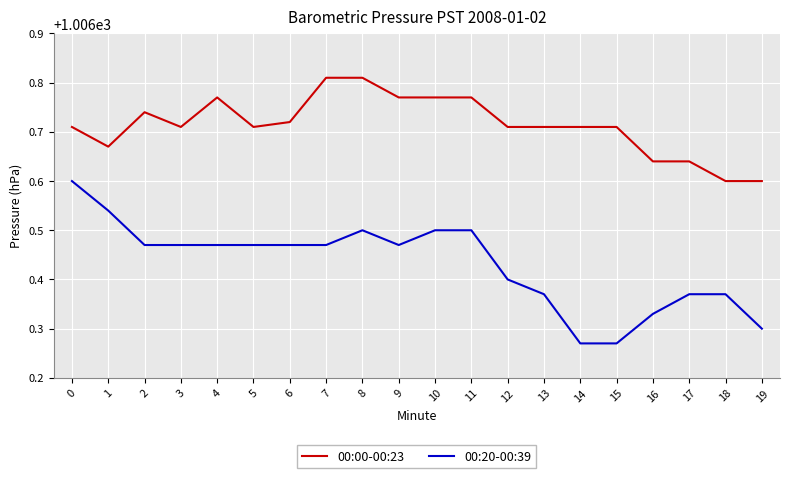

Which series has the largest range (max minus min)?

00:20-00:39